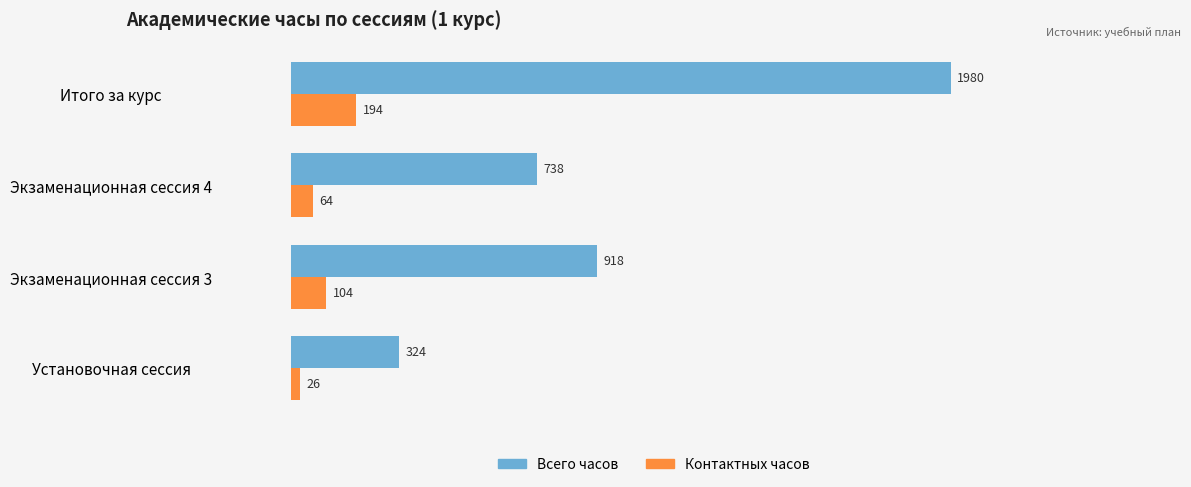

Is it true that Всего часов equals 738 at Экзаменационная сессия 4?

True